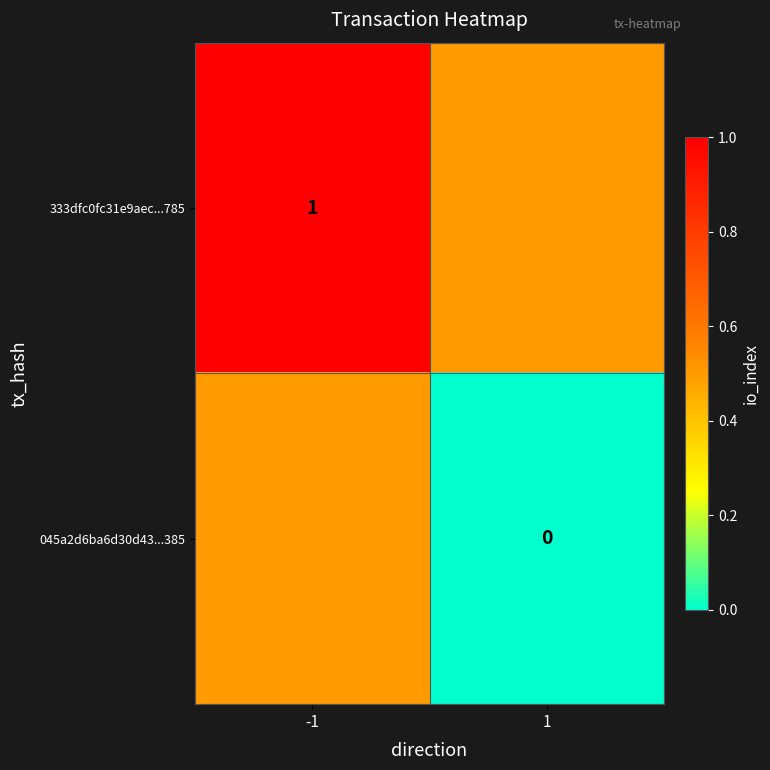

At which label does 333dfc0fc31e9aec...785 reach its peak?

-1